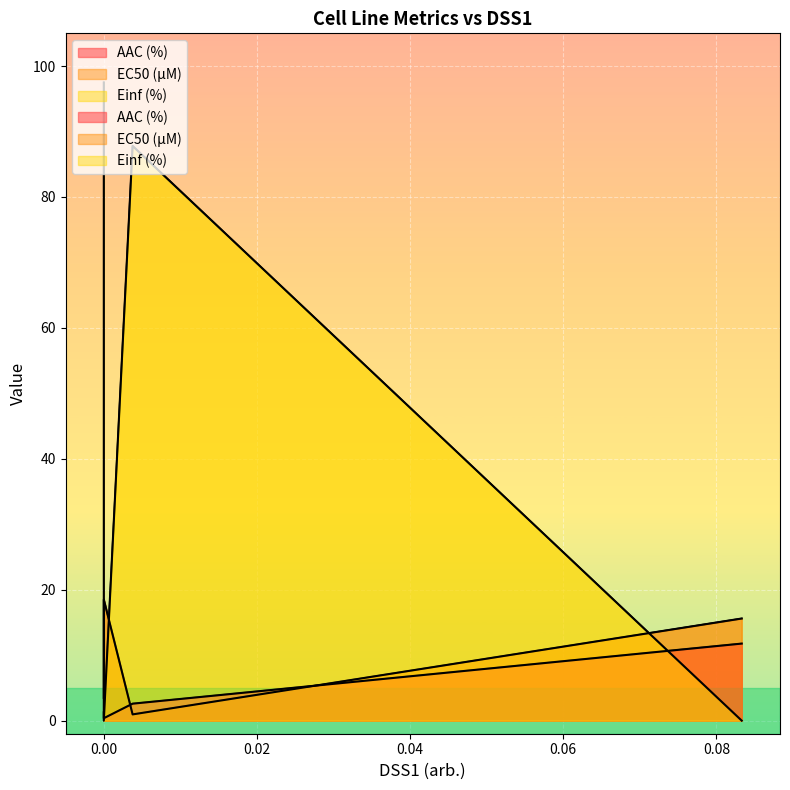

How many times do EC50 (µM) and Einf (%) cross each other?

3